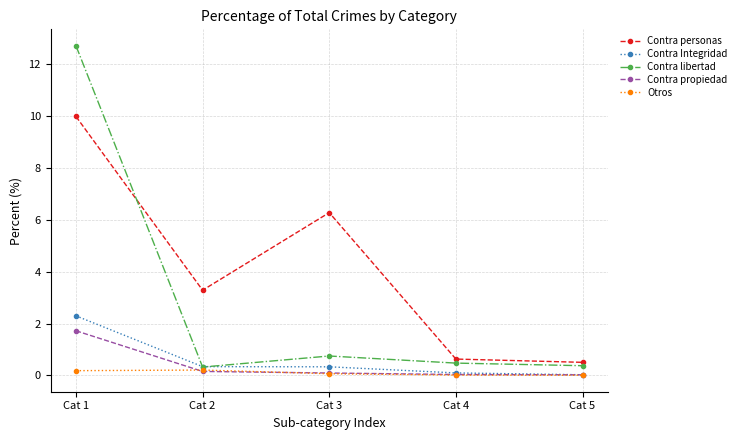

What is the greatest value displayed?

12.7